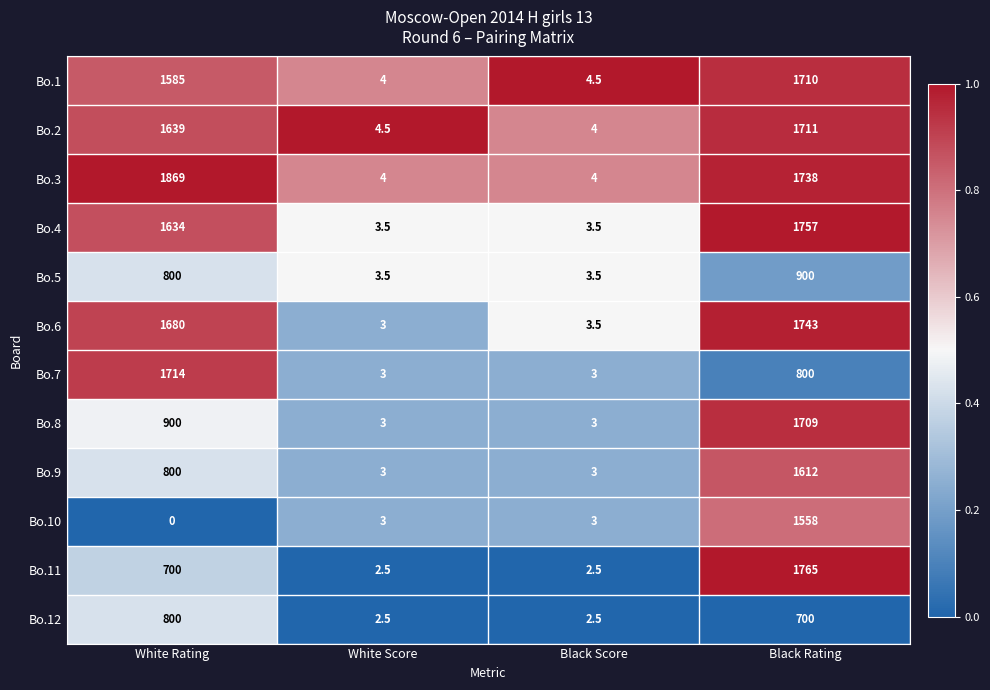

What is the average value of the Bo.11 series?

617.5